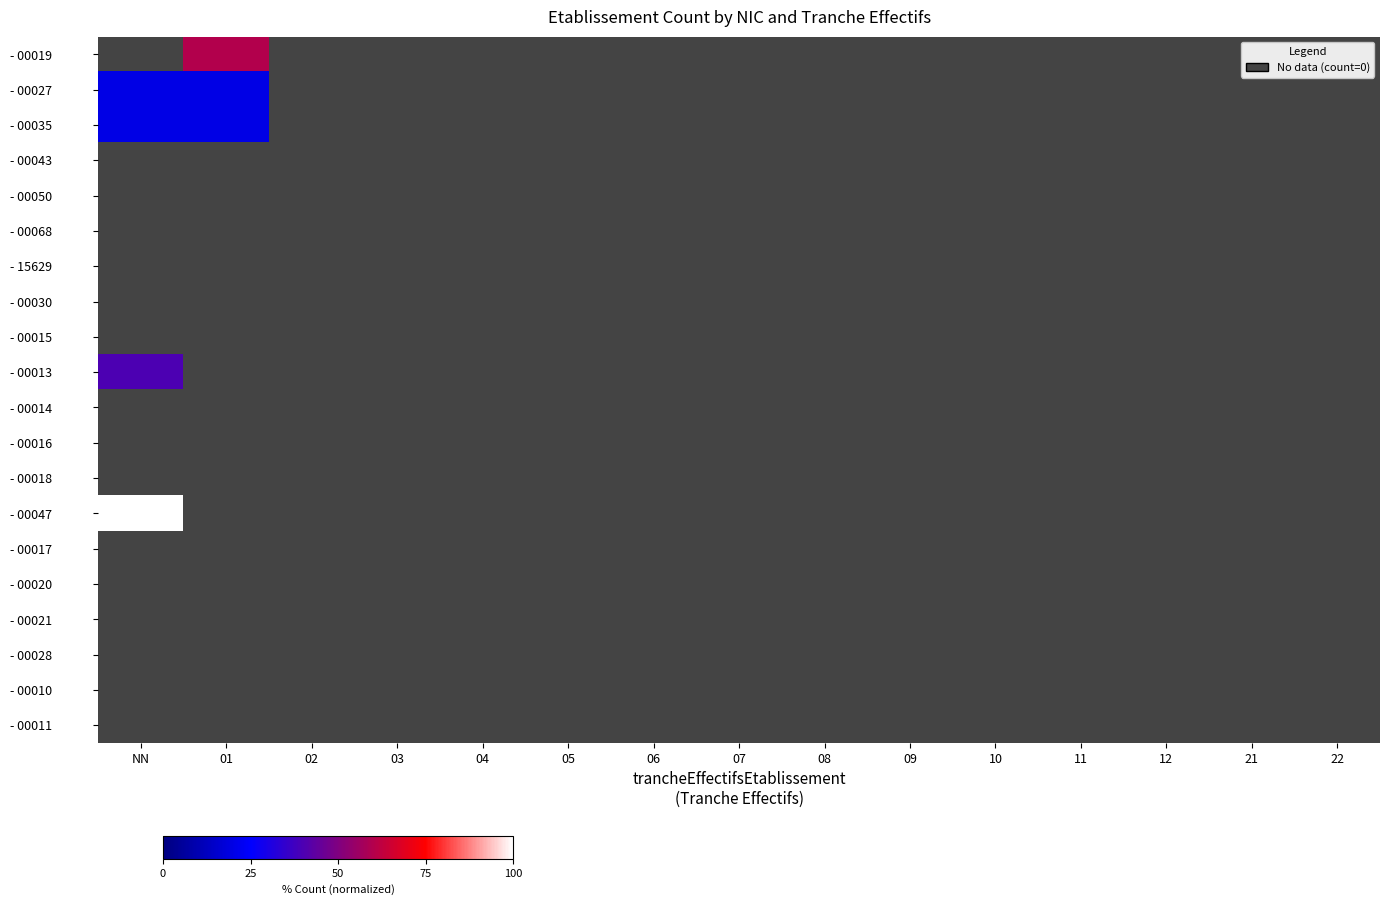

Which has a higher value, 04 or 22?

04